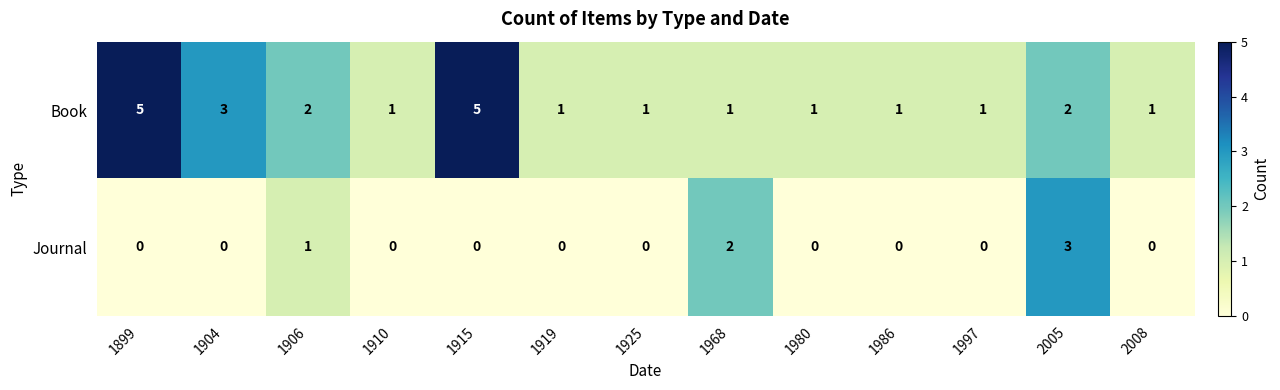

What is the maximum value shown in the chart?

5